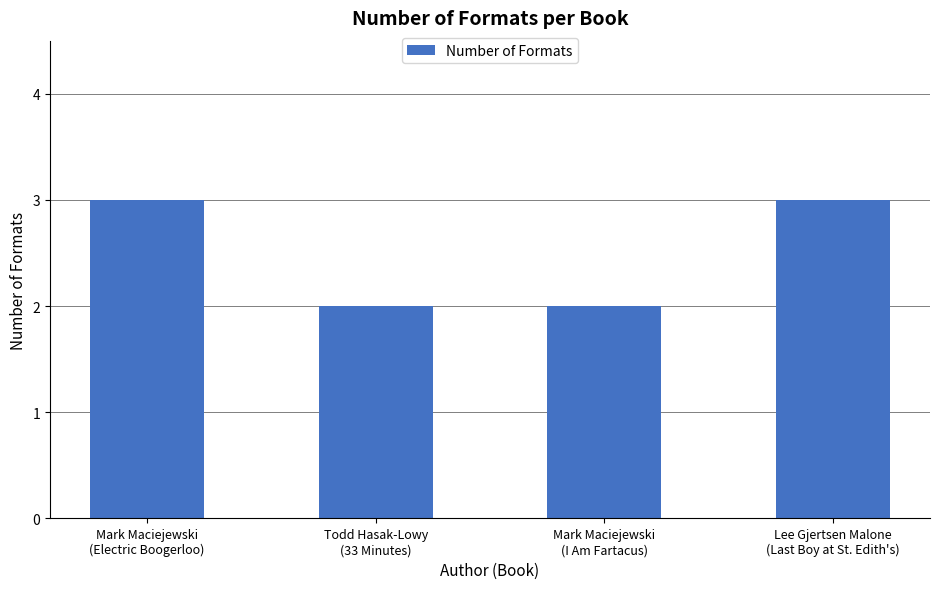

What is the greatest value displayed?

3